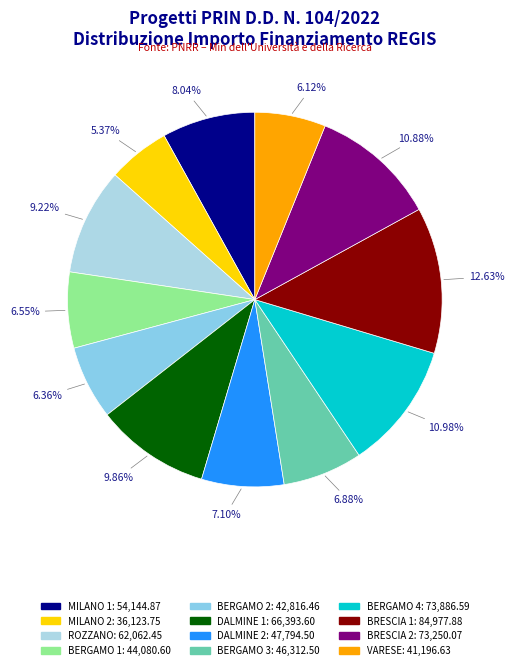

How many slices are in this pie chart?

12